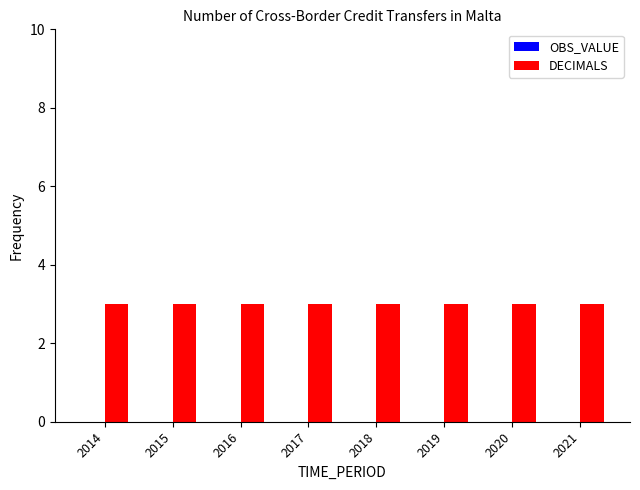

At which label does DECIMALS reach its minimum?

2014